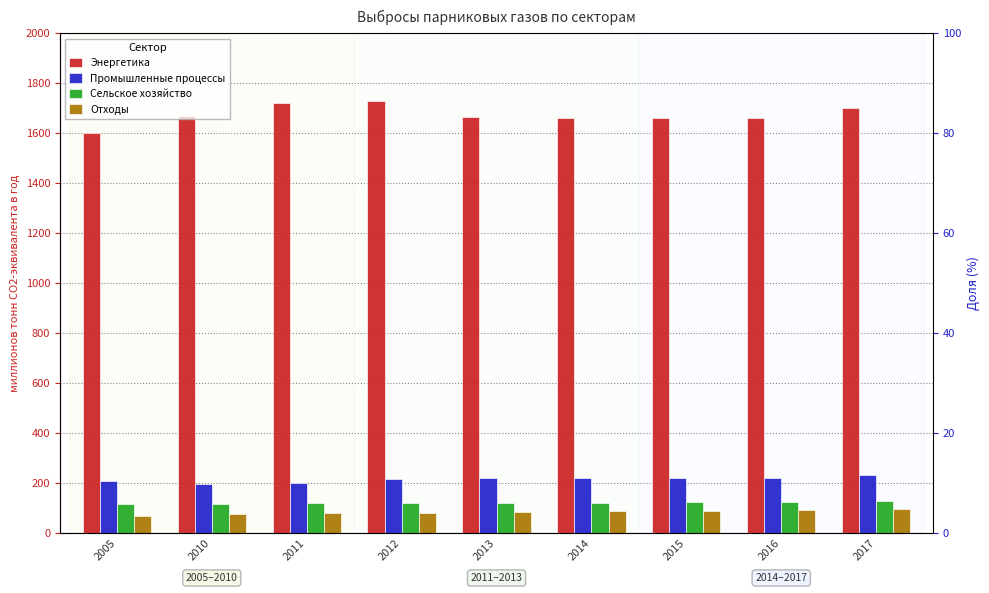

How many groups of bars are there?

9